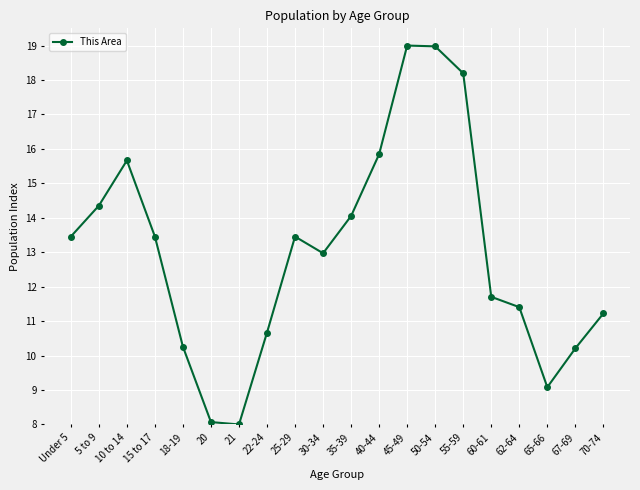

How many series are shown in this chart?

1